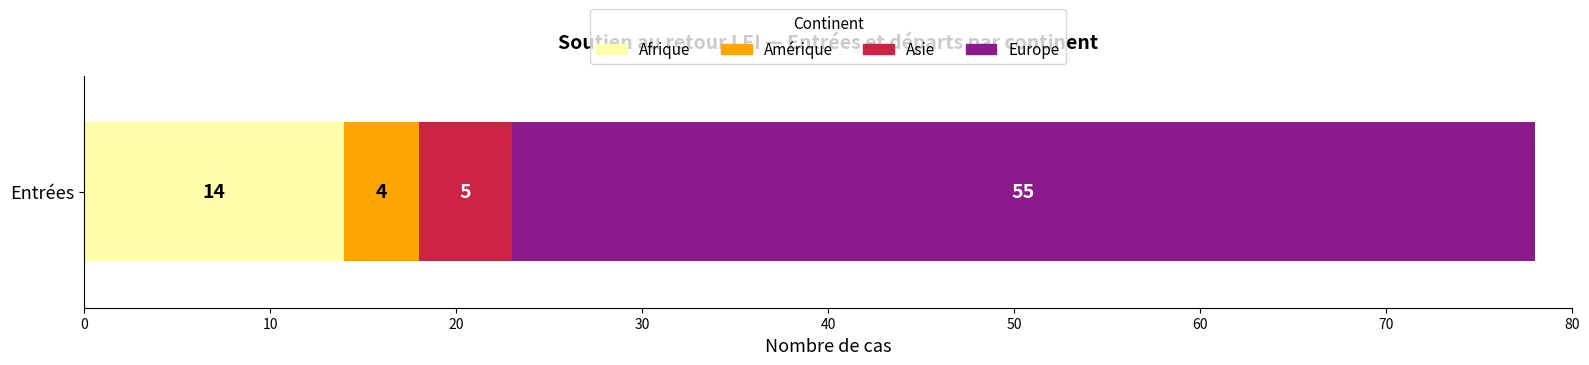

True or false: Afrique has a value of 14 at Entrées.

True